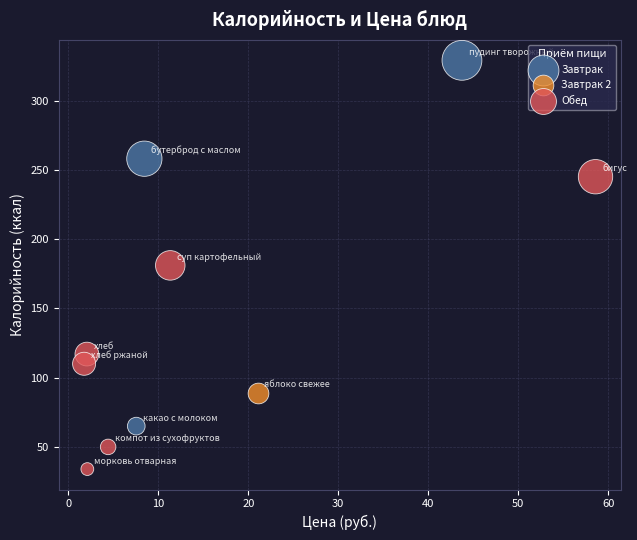

What are all the series names shown in the legend?

Завтрак, Завтрак 2, Обед